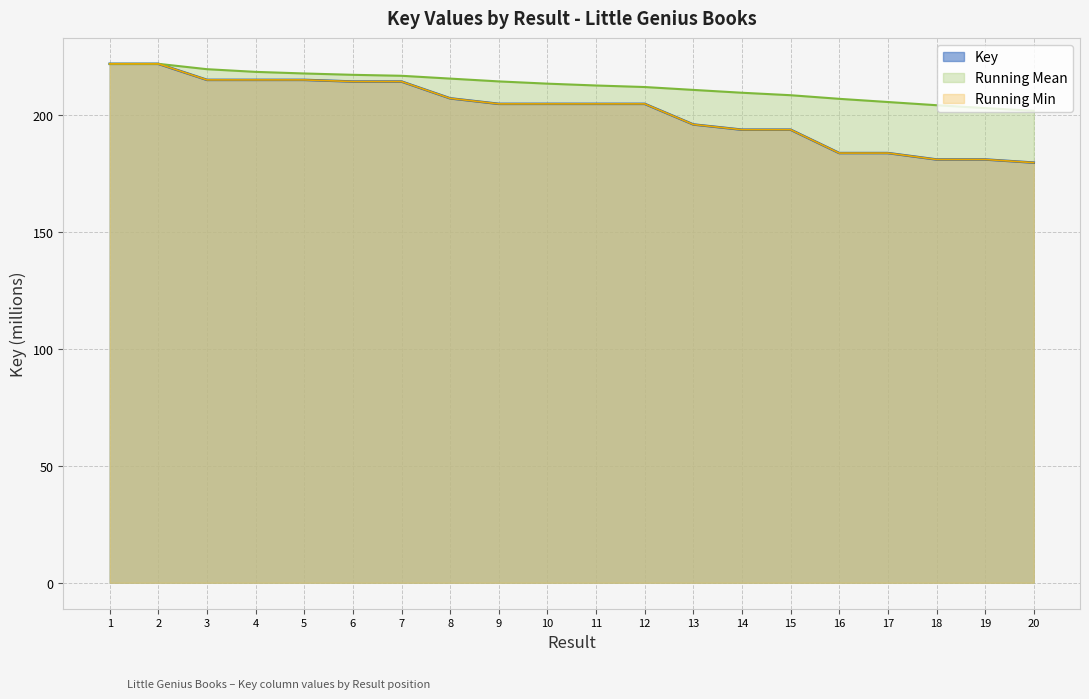

Does the chart have visible grid lines?

Yes